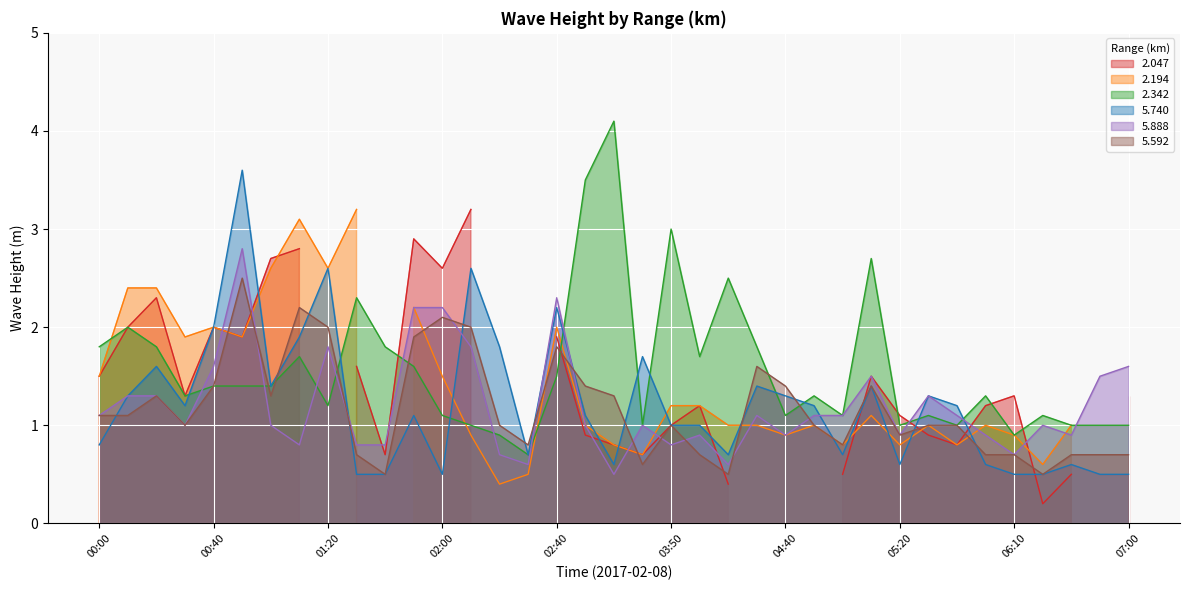

Between 01:40 and 04:10, which series saw the biggest shift?

2.342